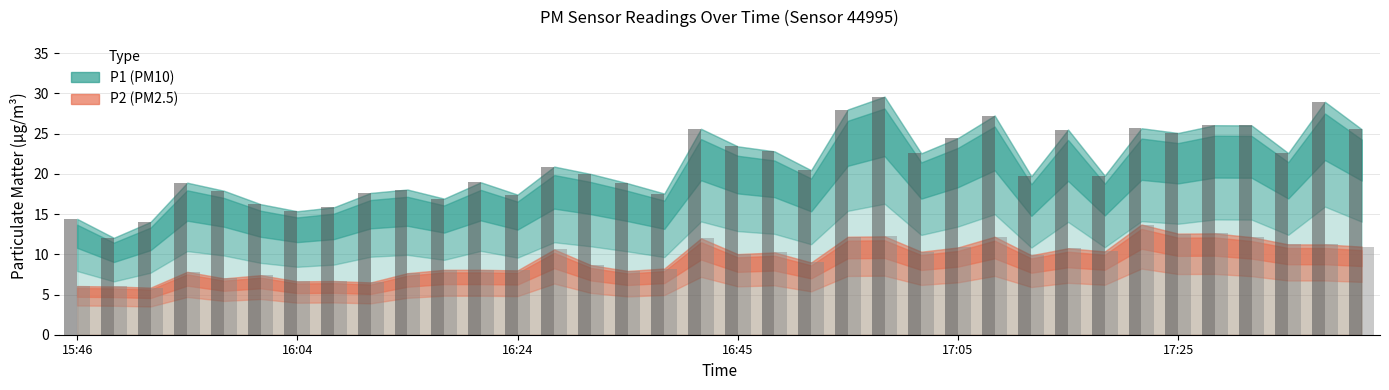

What is the value of the P1 bar at the 5th from the left?

17.9